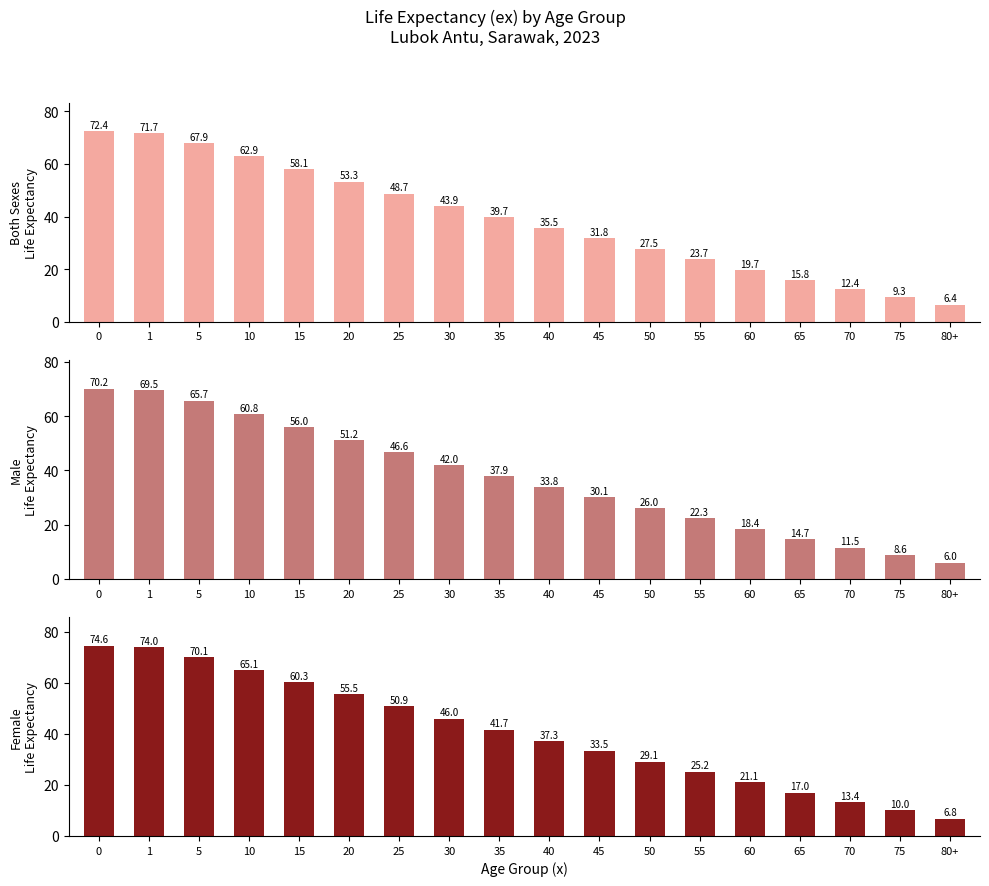

List the series in order of their peak value, highest first.

Female, Both sexes, Male